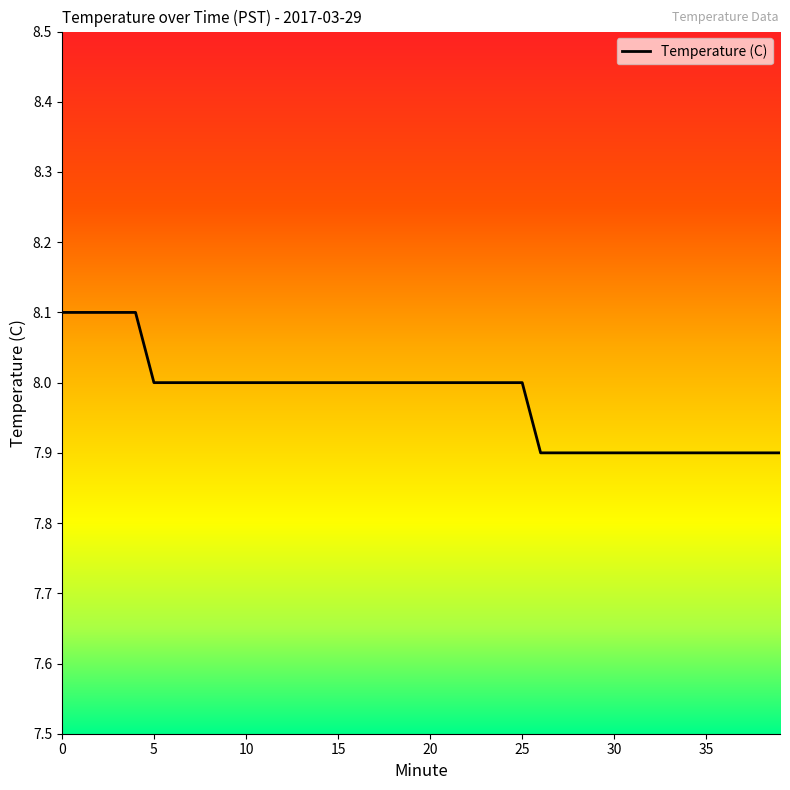

What is the maximum value shown in the chart?

8.1